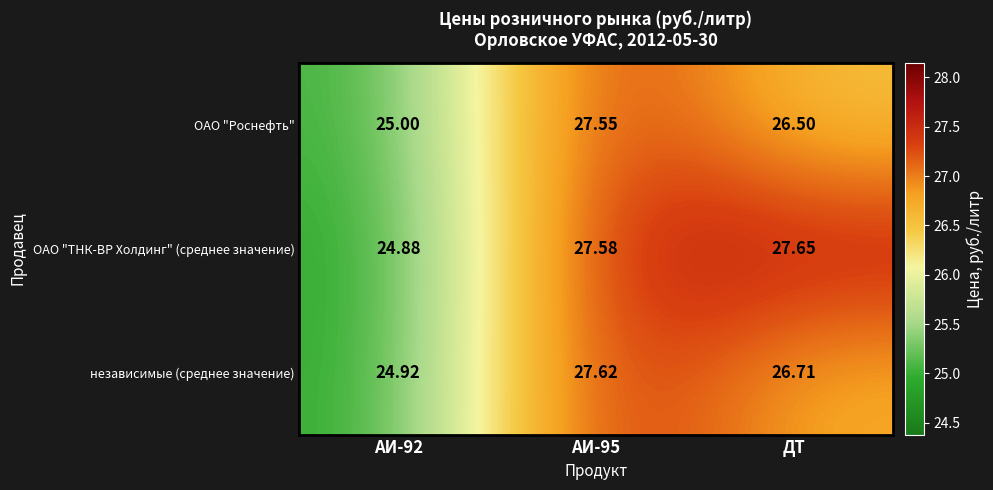

Which series has the largest total across all categories?

ОАО "ТНК-ВР Холдинг" (среднее значение)